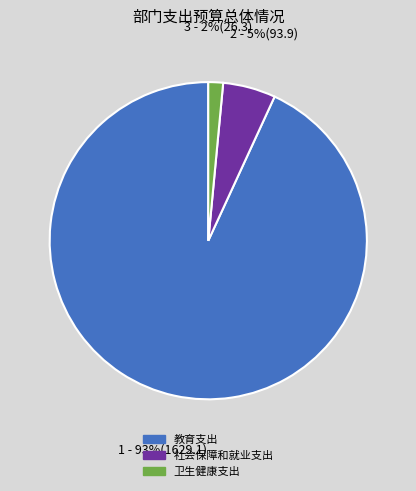

Which slice is the largest?

教育支出